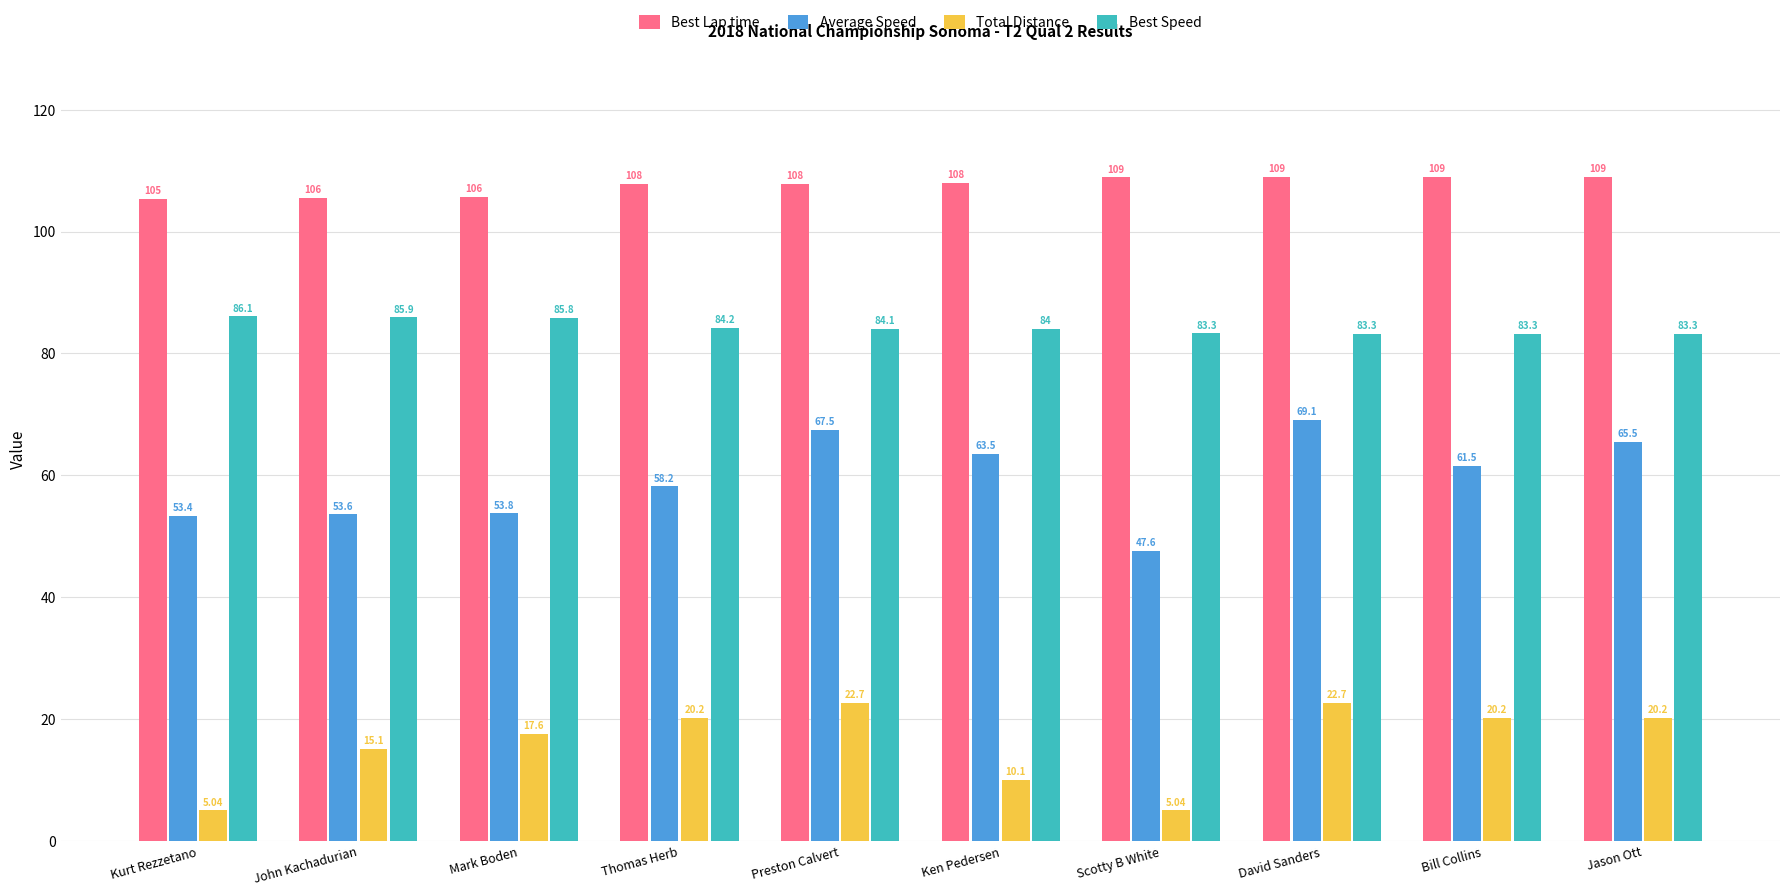

What is the sum of all Total Distance values?

158.8